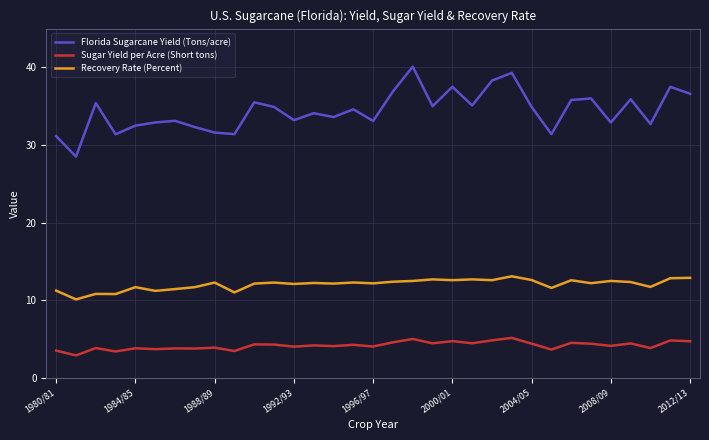

True or false: Florida Sugarcane Yield (Tons/acre) and Recovery Rate (Percent) cross at least once.

False